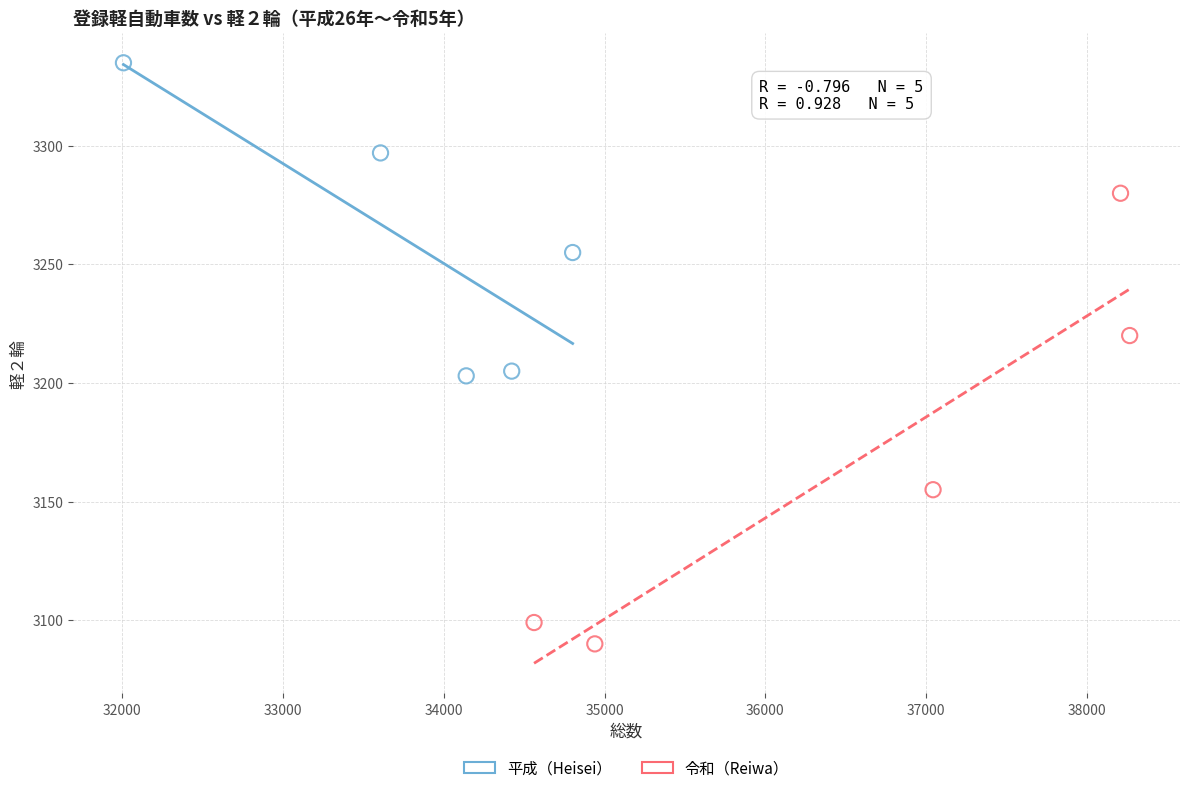

Which series contains the highest Y value?

平成（Heisei）